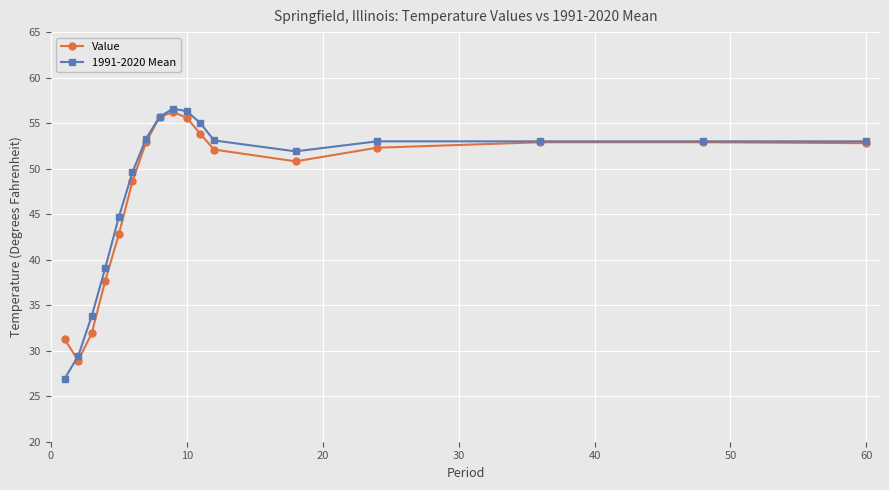

What is the value of the Value point at the 10th from the left?

55.6